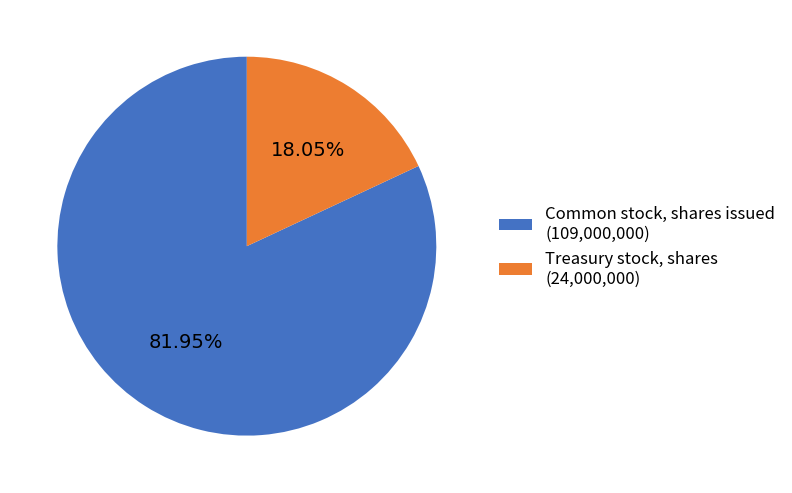

True or false: Common stock, shares issued accounts for 82% of the total.

True